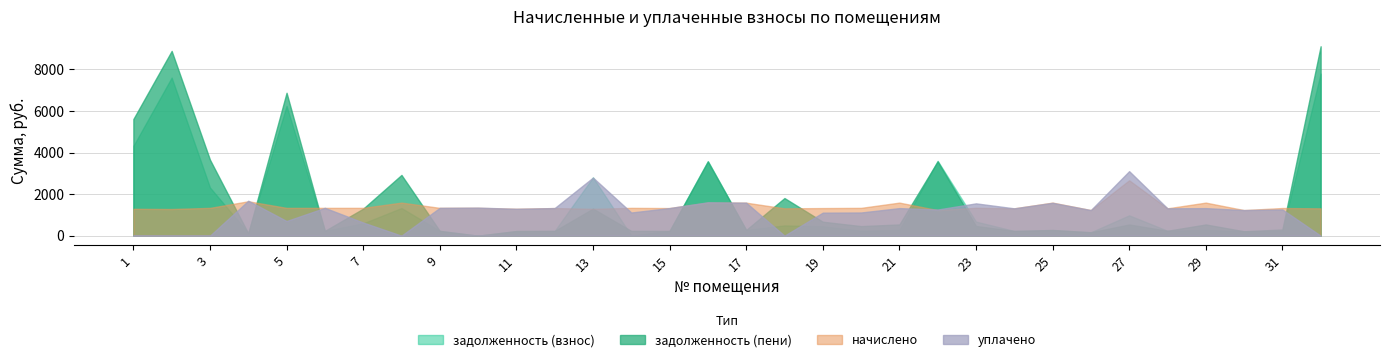

Reading right to left, transcribe all the data shown in this chart.

задолженность (взнос): 7795.2	230.0	213.2	275.0	237.2	978.9	164.7	266.6	227.5	679.0	3600.4	275.1	238.8	451.0	494.7	274.4	3587.2	229.6	8.3	2802.1	229.6	223.4	0.0	231.3	1331.2	593.1	231.3	6241.2	137.0	2317.4	7603.2	4317.2
задолженность (пени): 9110.6	298.6	213.2	540.1	237.2	538.4	164.7	276.6	227.5	465.8	3572.8	540.3	461.2	672.4	1810.2	274.4	3570.2	229.6	231.3	1300.7	229.6	223.4	0.0	231.3	2922.1	1299.1	231.3	6873.8	111.1	3655.6	8886.2	5609.9
начислено: 1315.4	1331.0	1231.2	1590.8	1315.4	2663.3	1231.2	1590.8	1315.4	1341.4	1231.2	1590.8	1338.1	1328.4	1315.4	1587.6	1590.8	1328.4	1338.1	1292.8	1328.4	1292.8	1338.1	1338.1	1590.8	1338.1	1338.1	1338.1	1655.6	1338.1	1283.0	1292.8
уплачено: 0.0	1262.5	1231.2	1325.7	1315.4	3103.8	1231.2	1580.8	1315.4	1554.5	1258.8	1325.7	1115.7	1107.0	0.0	1587.6	1607.8	1328.4	1115.1	2794.2	1328.4	1292.8	1350.3	1338.1	0.0	632.1	1338.1	705.6	1681.6	0.0	0.0	0.0